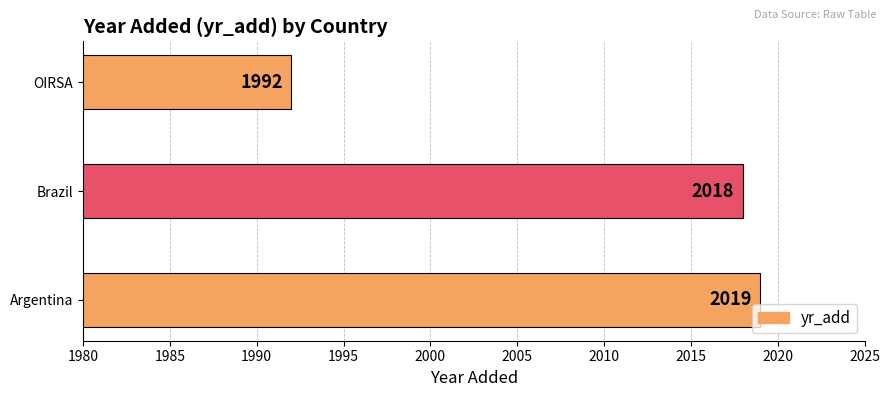

Is it true that the value at Brazil is 2773?

False